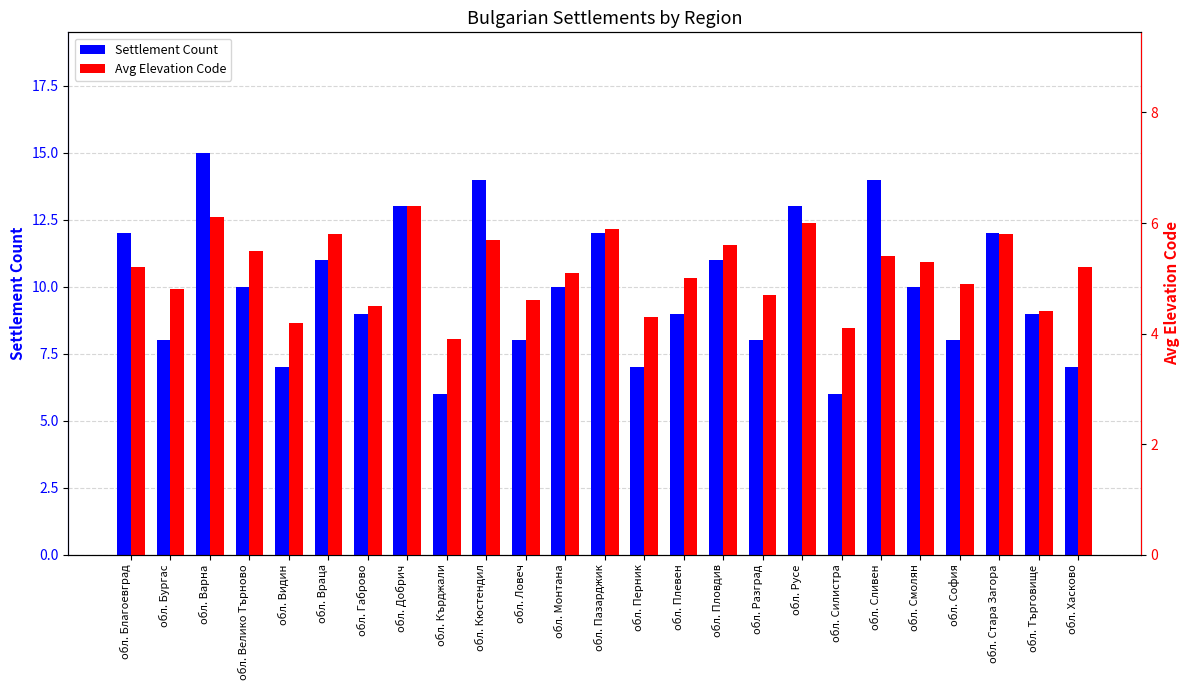

What position from the left is обл. Стара Загора?

23